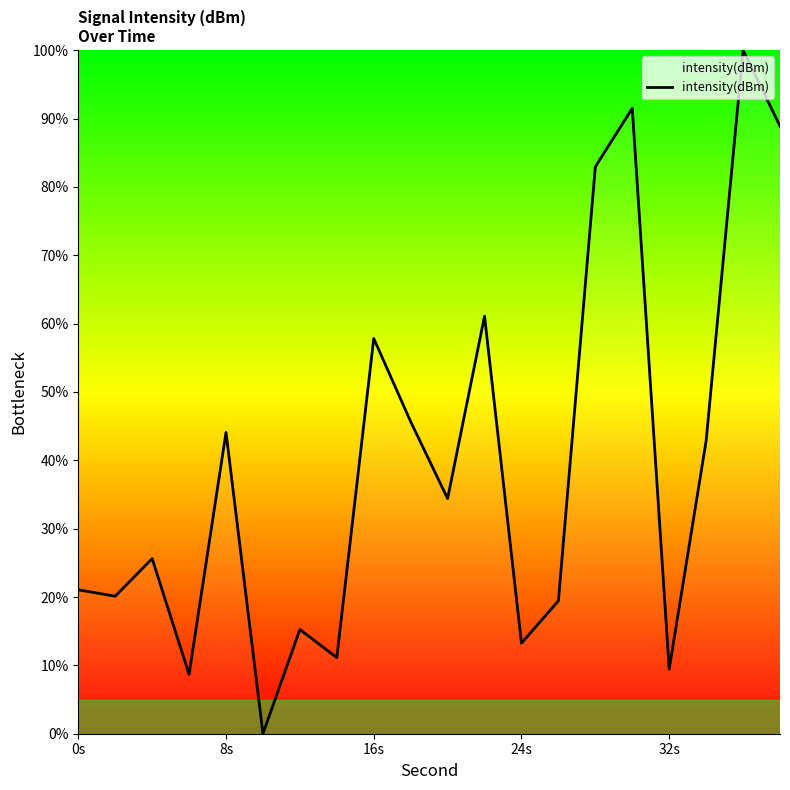

What is the maximum value shown in the chart?

100.0